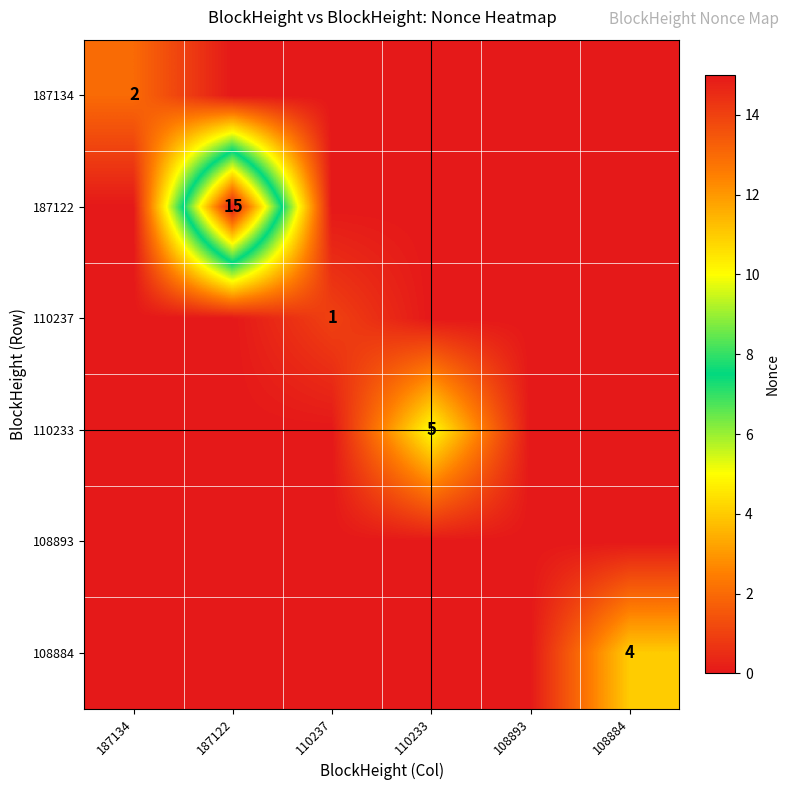

The value of 187122 at 187122 is 15. True or false?

True